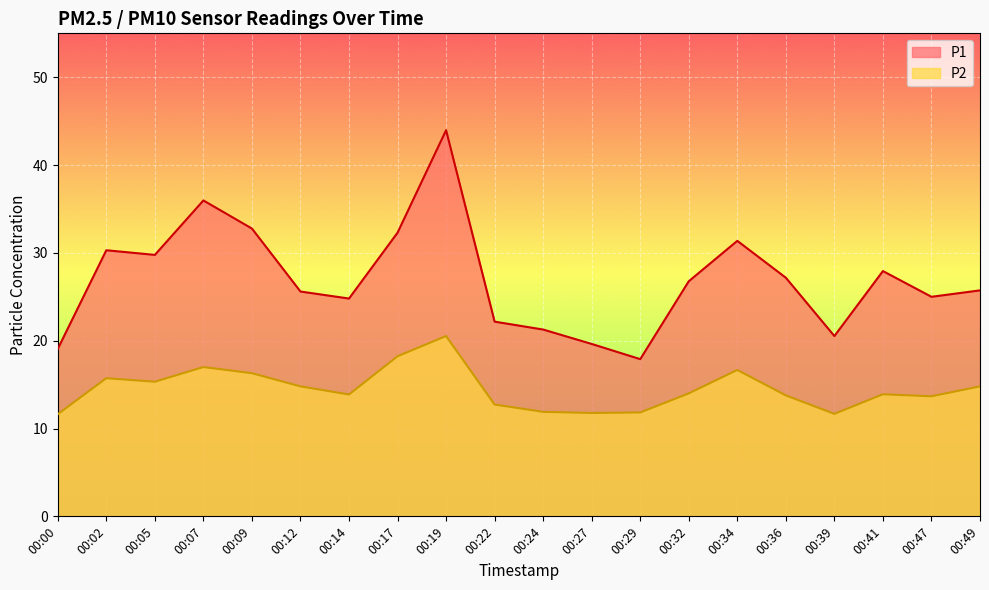

What is the average value of the P2 series?

14.5